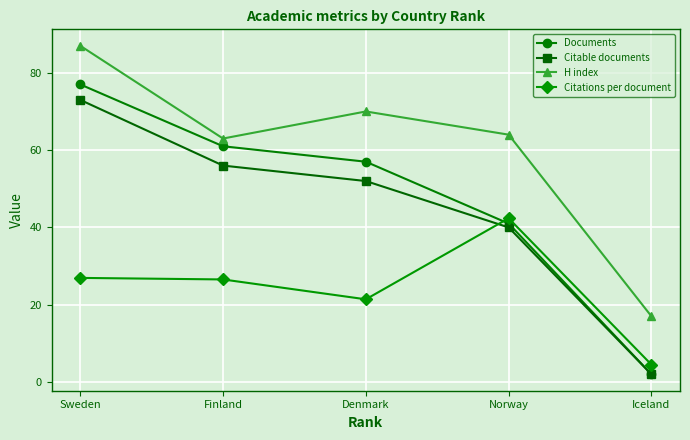

True or false: Documents has more than 1 interior local peaks.

False